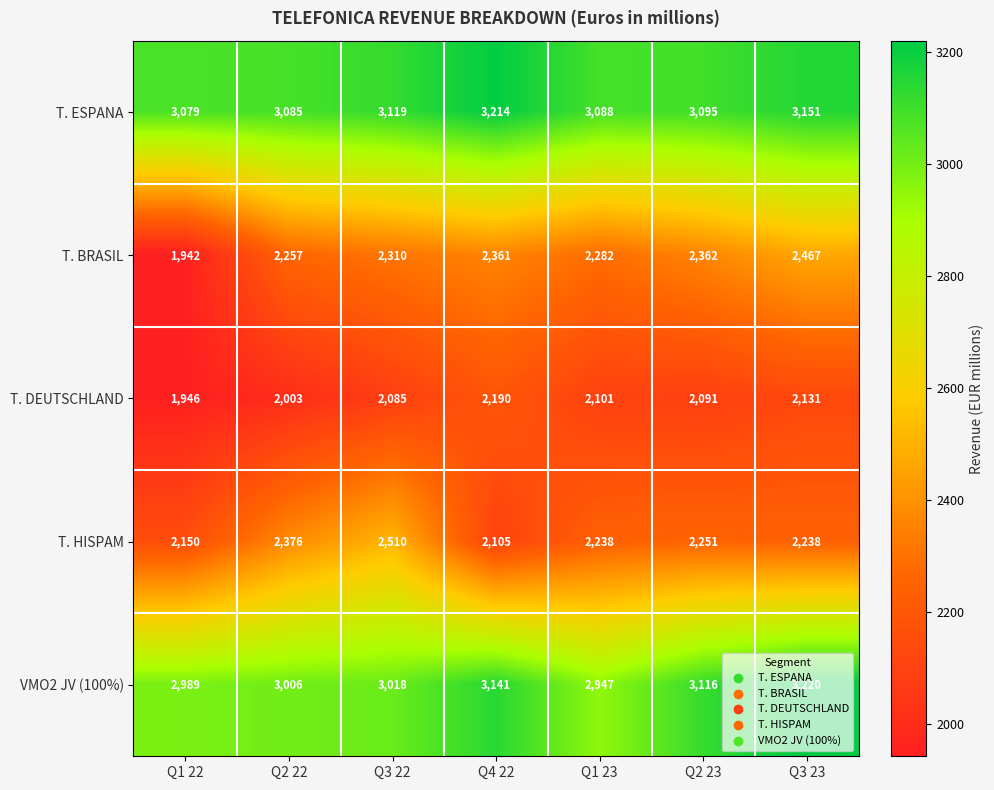

Between Q1 22 and Q2 23, which series saw the biggest shift?

T. BRASIL